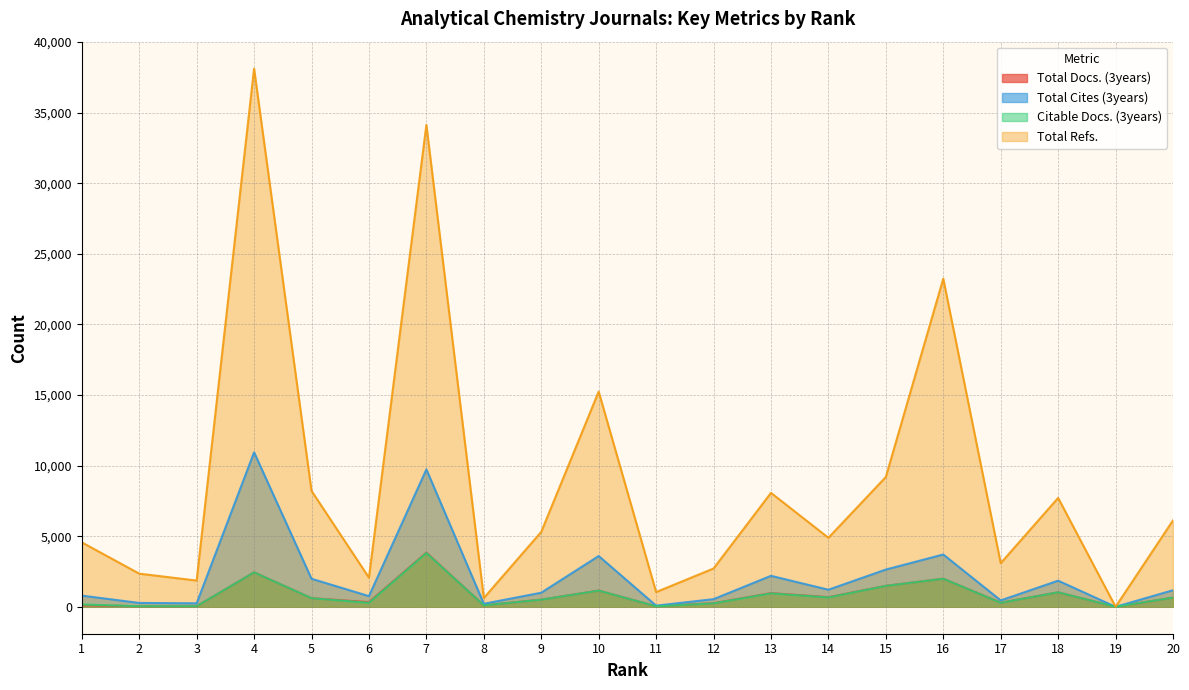

Read the Citable Docs. (3years) value at 2, to the nearest 50.

50